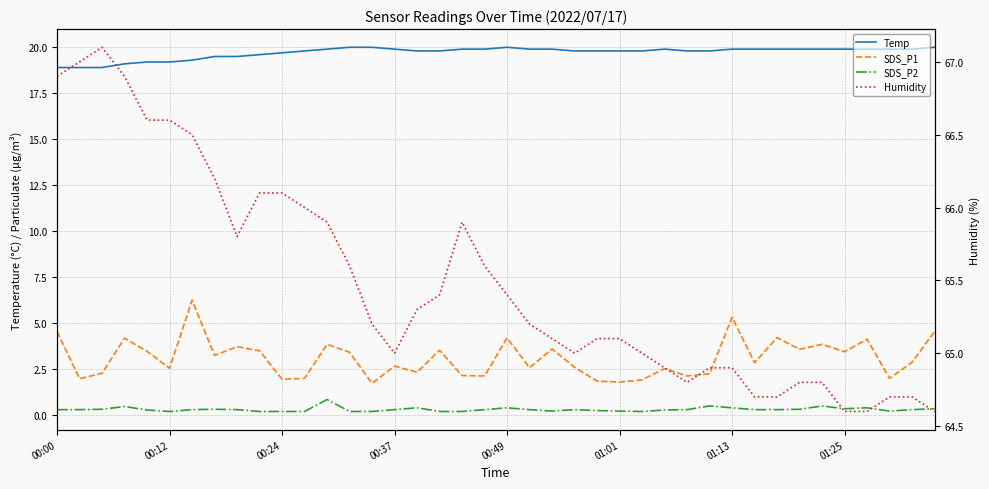

Which series has the widest spread of values?

SDS_P1